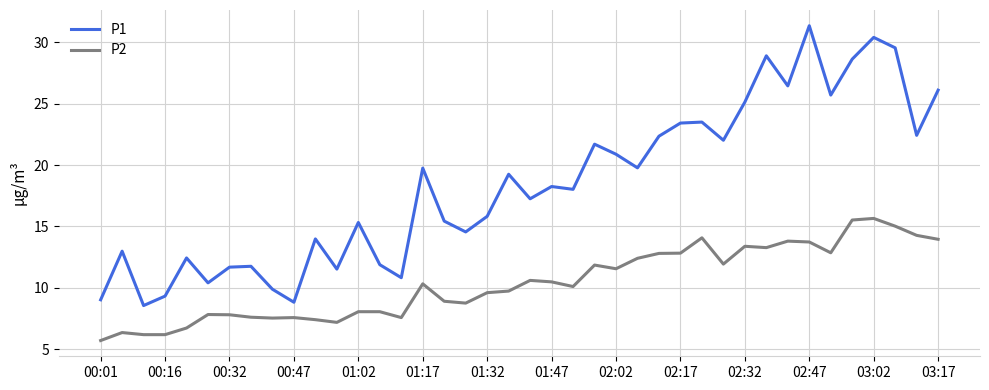

What is the highest value of the P2 series?

15.7